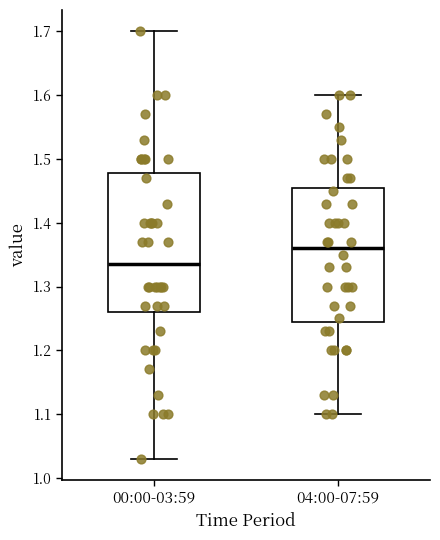

Reading left to right, transcribe this box plot: for each box, give where its median line is, the range the box spans, and where its two whiskers end, as read against the y-axis. The values are not printed on the chart, so give them approximately, as read against the axis.

00:00-03:59: median 1.34, box 1.26 to 1.48, whiskers 1.03 to 1.70
04:00-07:59: median 1.36, box 1.25 to 1.46, whiskers 1.10 to 1.60